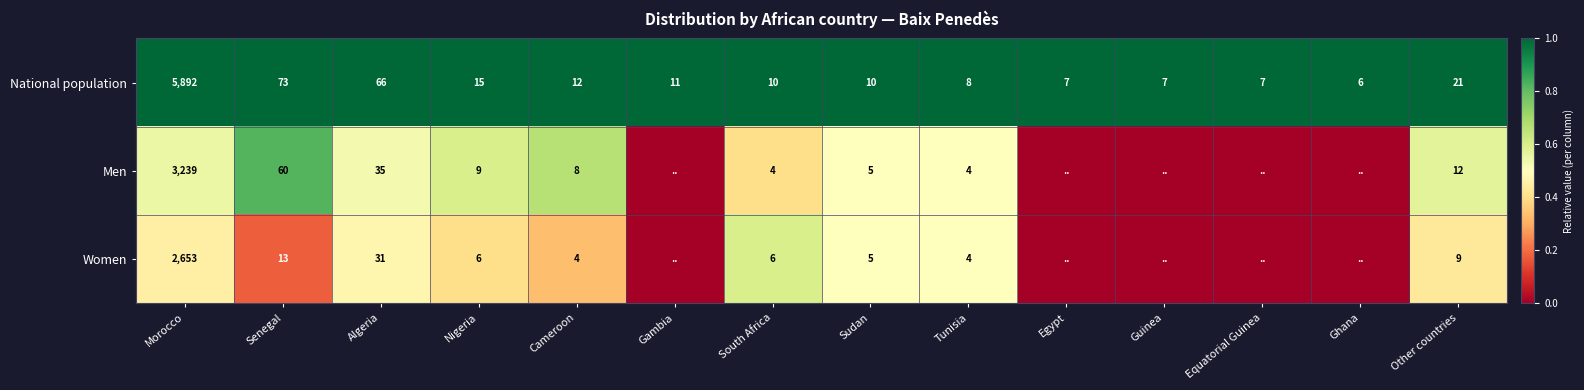

What is the total value across all series at Sudan?

20